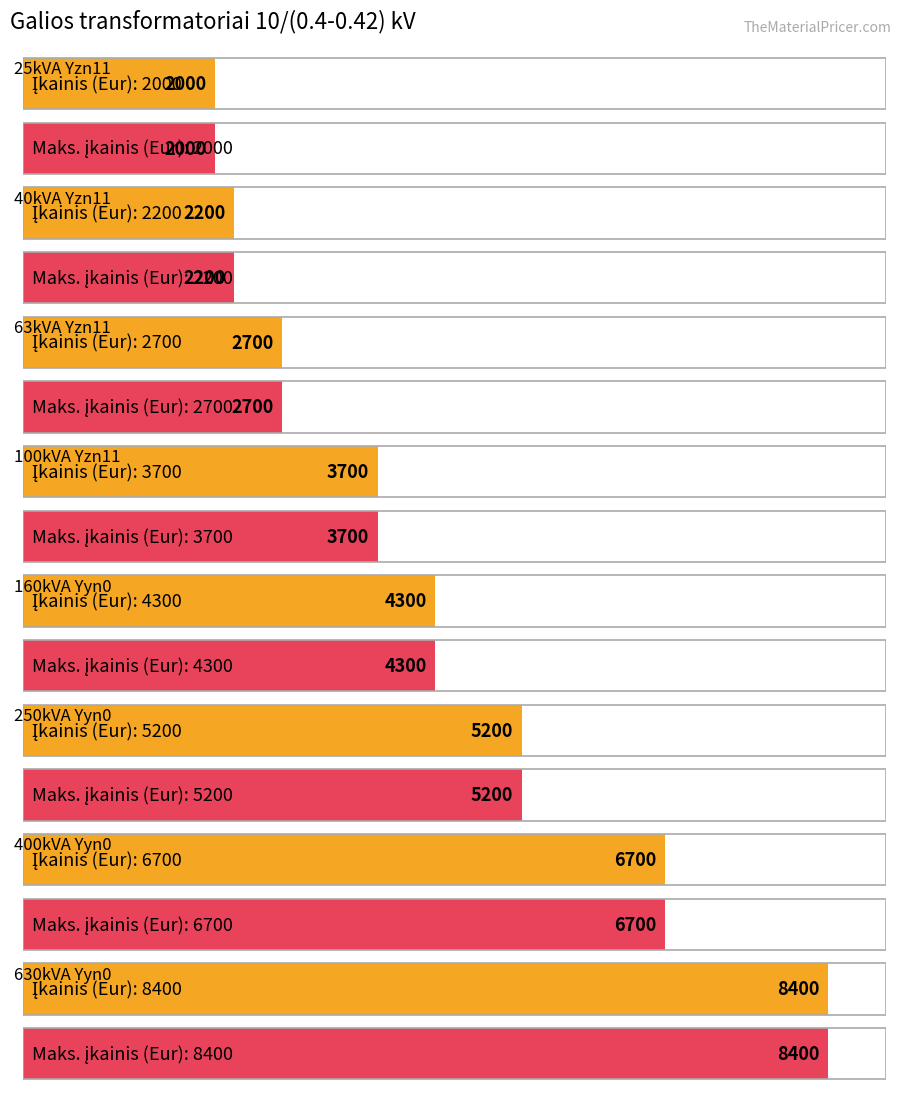

Read the Maksimalus priimtinas įkainis value at 25kVA Yzn11, to the nearest 50.

2000